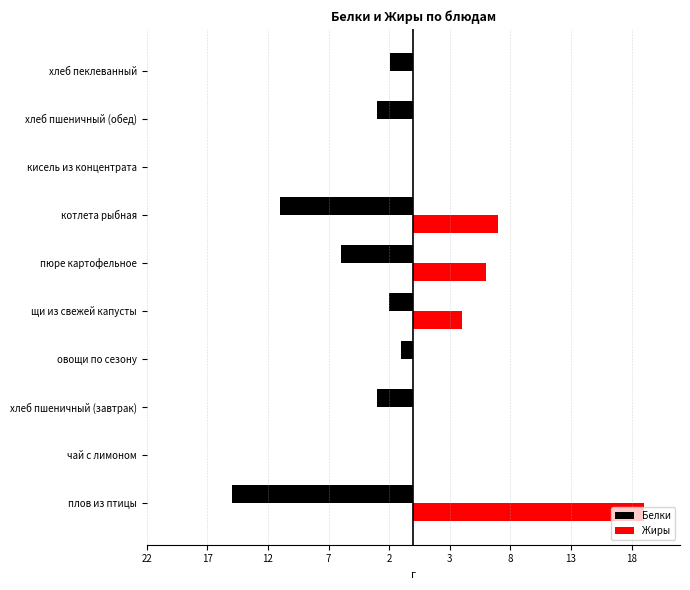

List the series in order of their overall mean, highest first.

Жиры, Белки